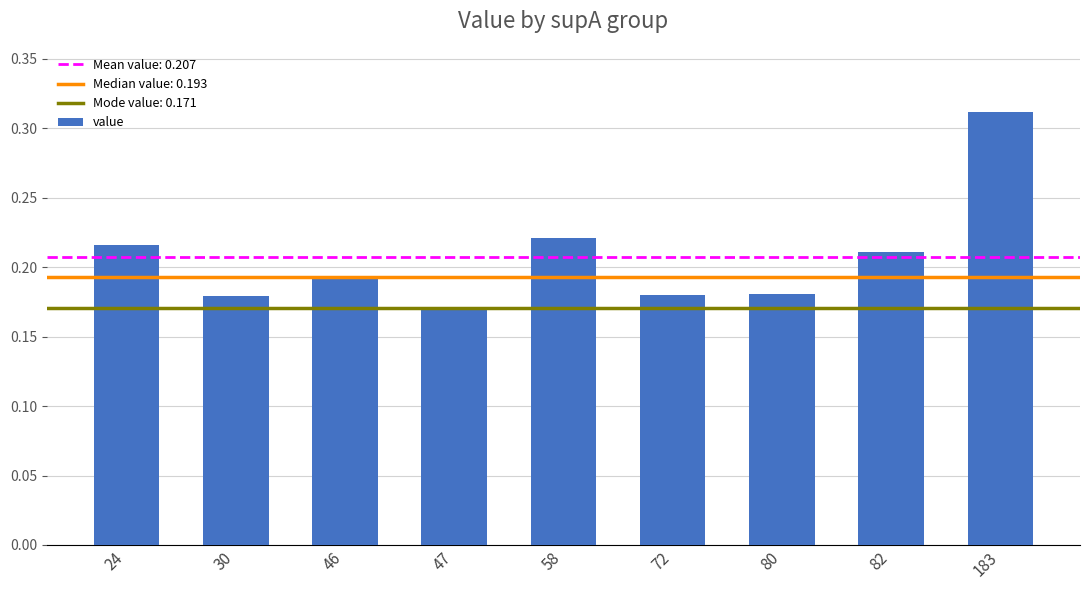

At which category does the chart reach its minimum across all series?

47